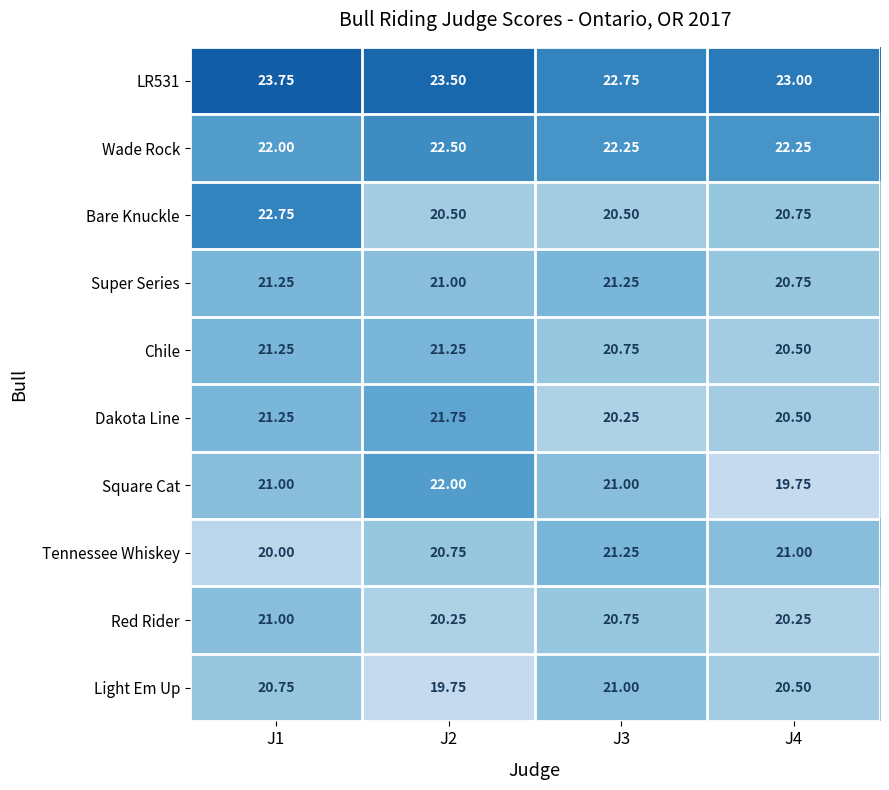

Is the value of Super Series at J3 greater than the value of Dakota Line at J4?

Yes